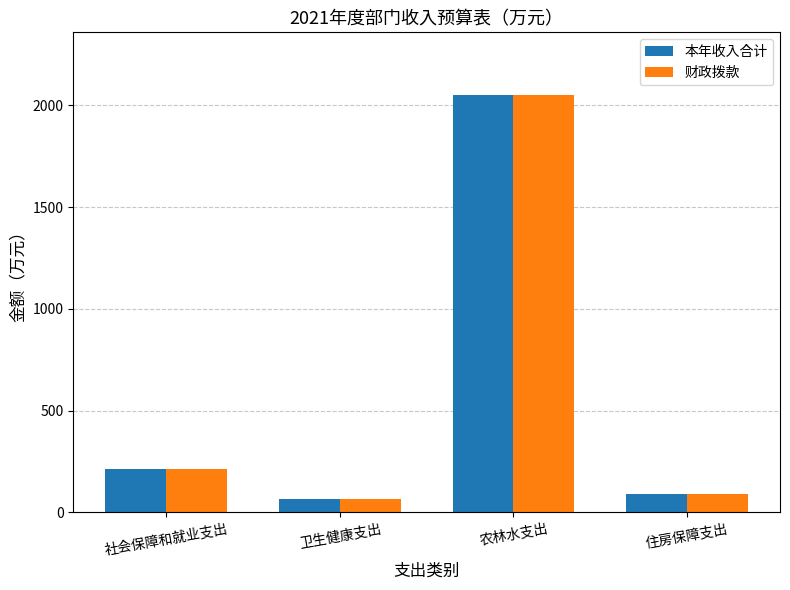

Is it true that 本年收入合计 equals 361.4 at 社会保障和就业支出?

False